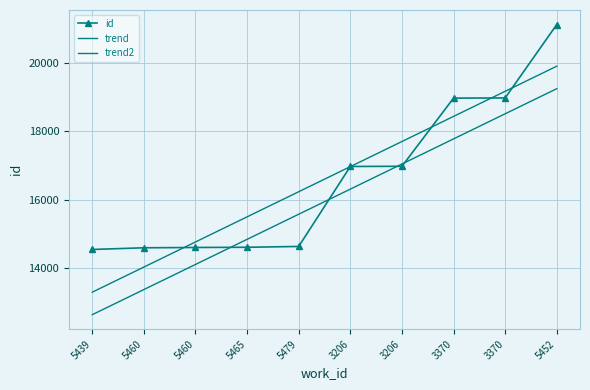

Is it true that trend2 equals 16312.8 at 3206?

True